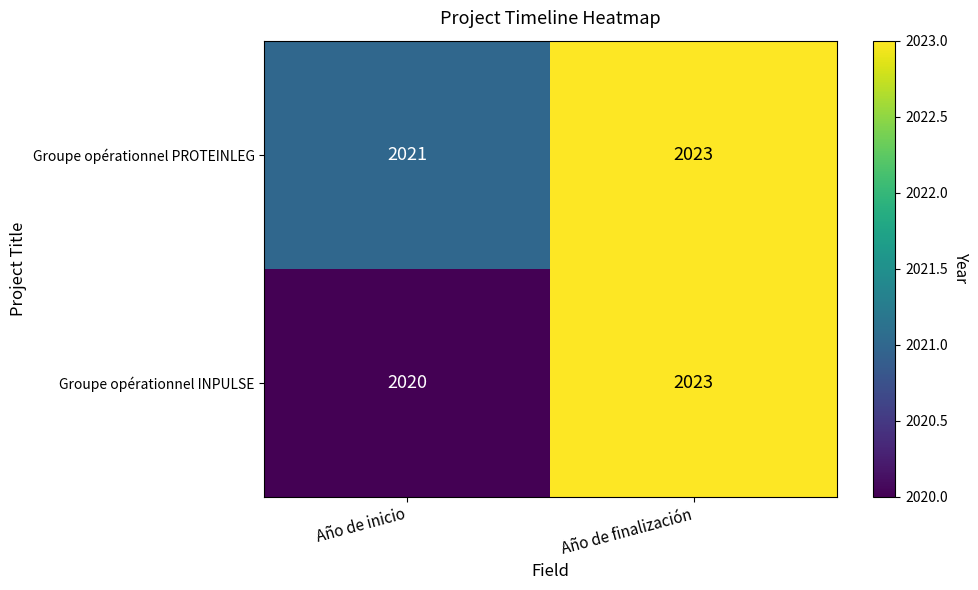

At how many categories does at least one series exceed 2020?

2